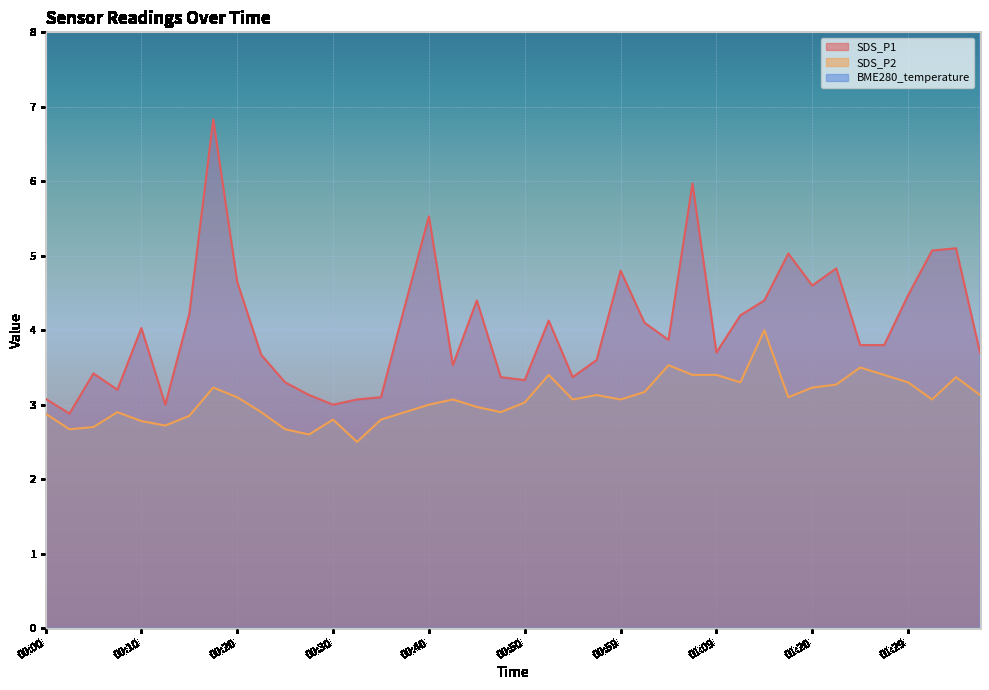

How many interior local peaks does the SDS_P2 series have?

10